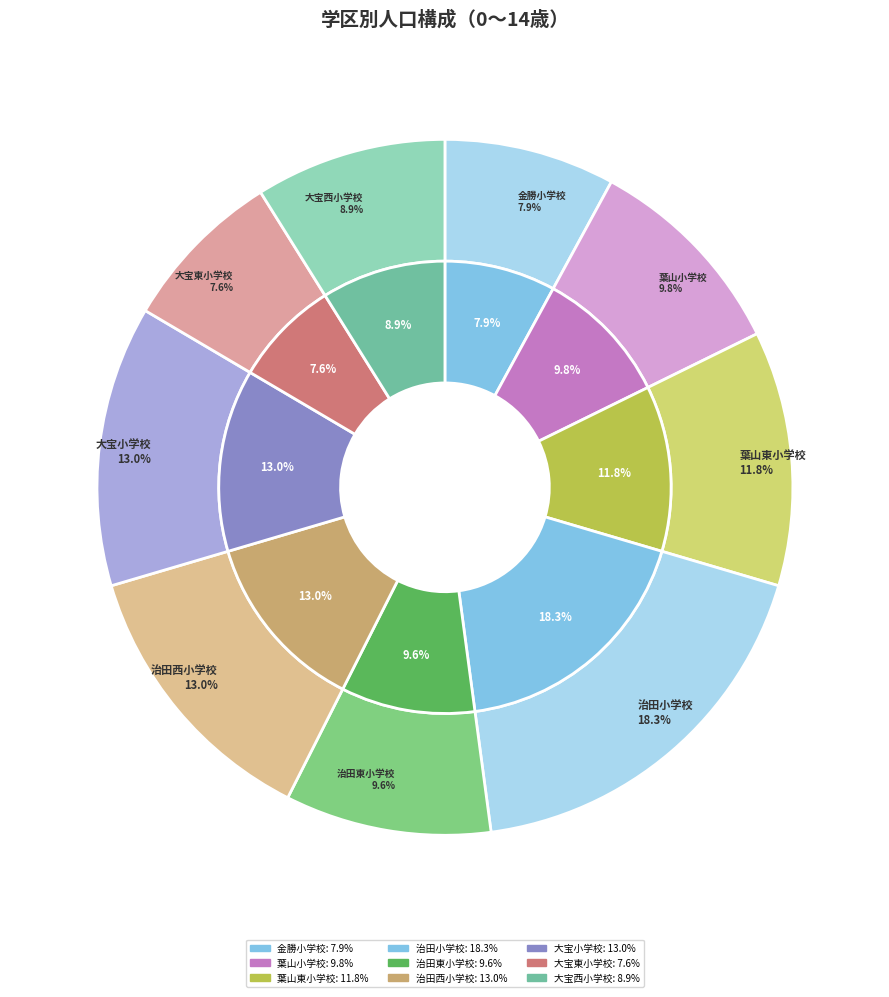

How many slices are in this pie chart?

9